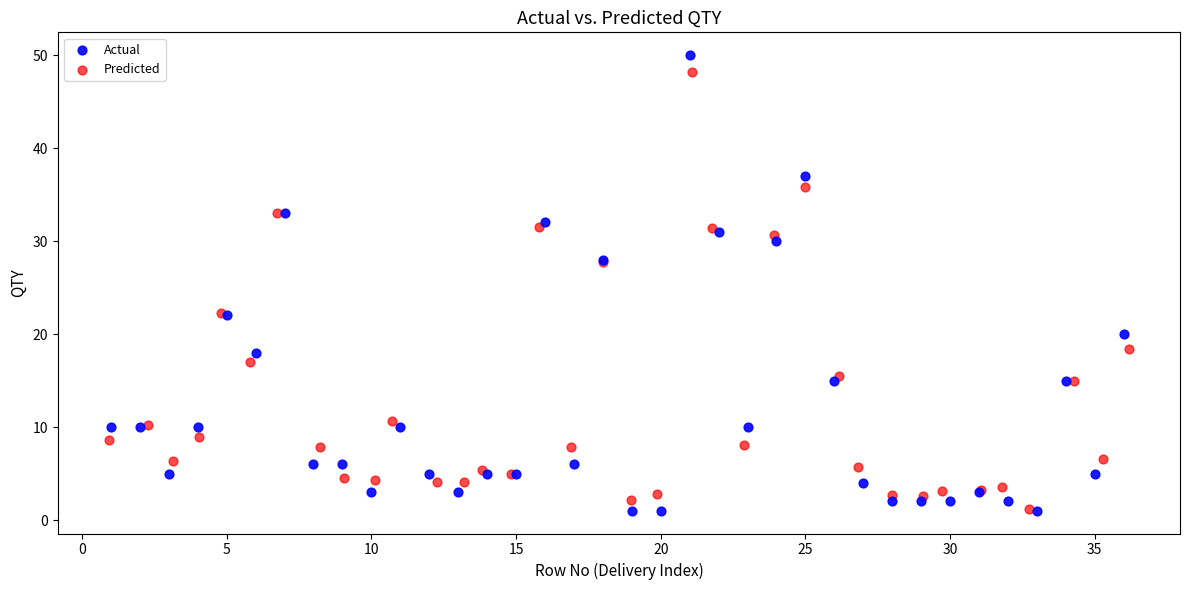

What are all the series names shown in the legend?

Actual, Predicted